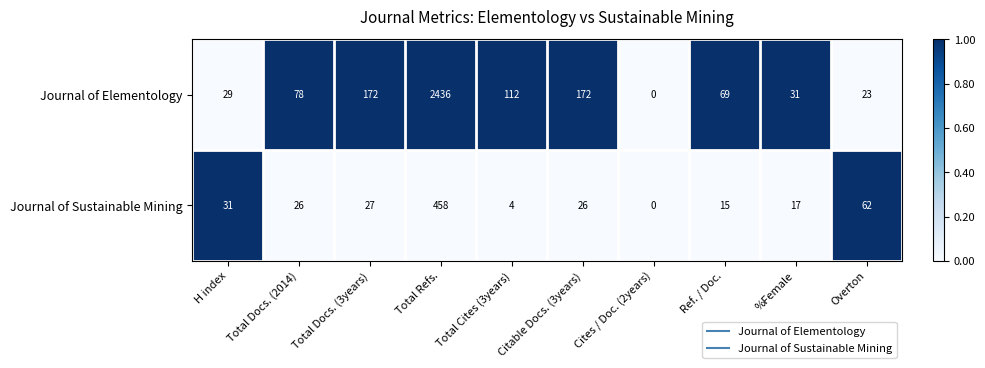

Rank the series at Citable Docs. (3years) from highest to lowest value.

Journal of Elementology, Journal of Sustainable Mining